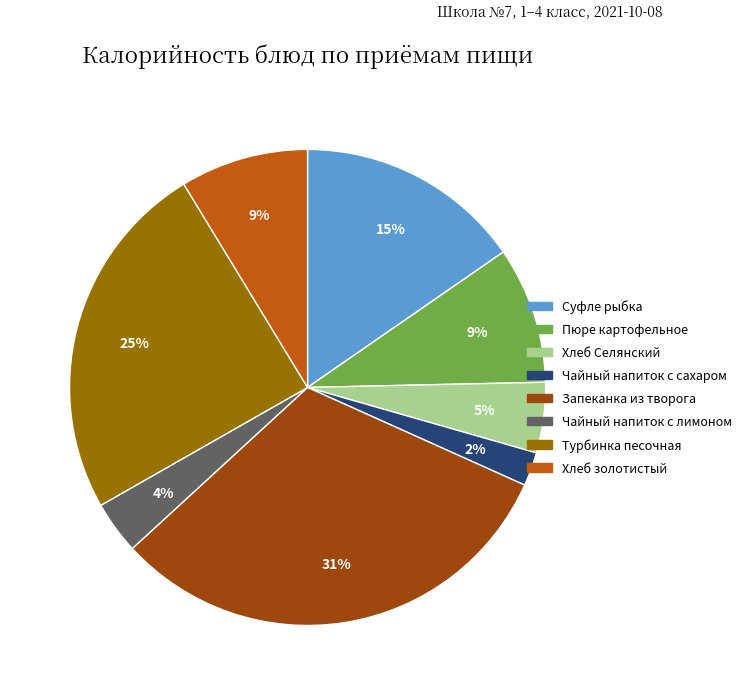

To the nearest percent, what is the difference between the largest and smallest slice percentages?

29%